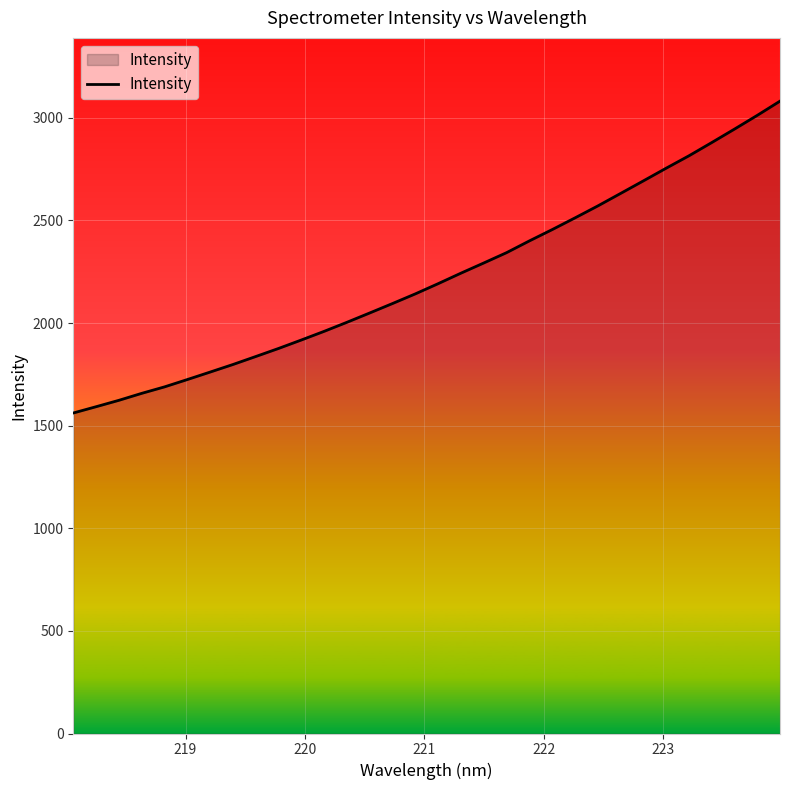

What is the minimum value shown in the chart?

1561.9